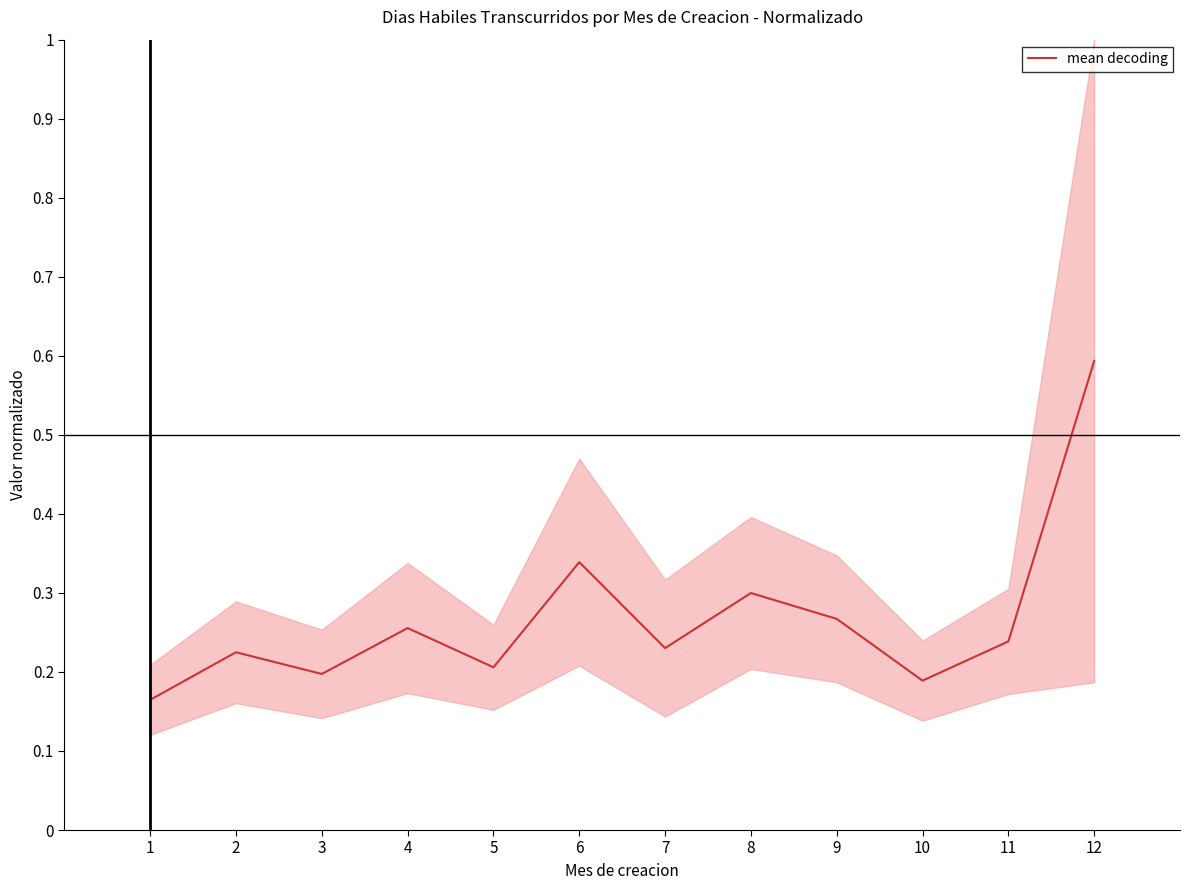

Rank the categories by value from highest to lowest.

12, 6, 8, 9, 4, 11, 7, 2, 5, 3, 10, 1